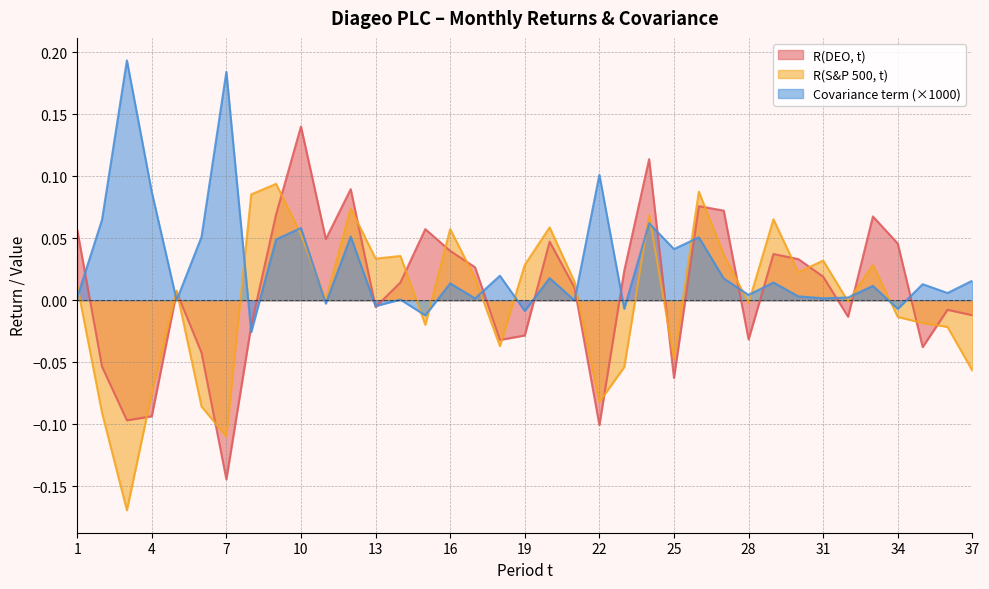

Is it true that R(DEO, t) equals 0.1 at 26?

True